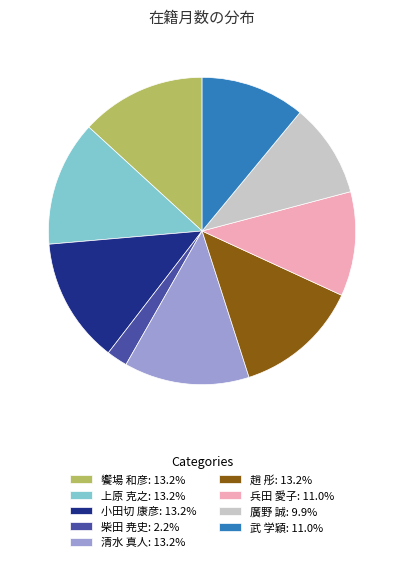

True or false: 小田切 康彦 accounts for 1% of the total.

False